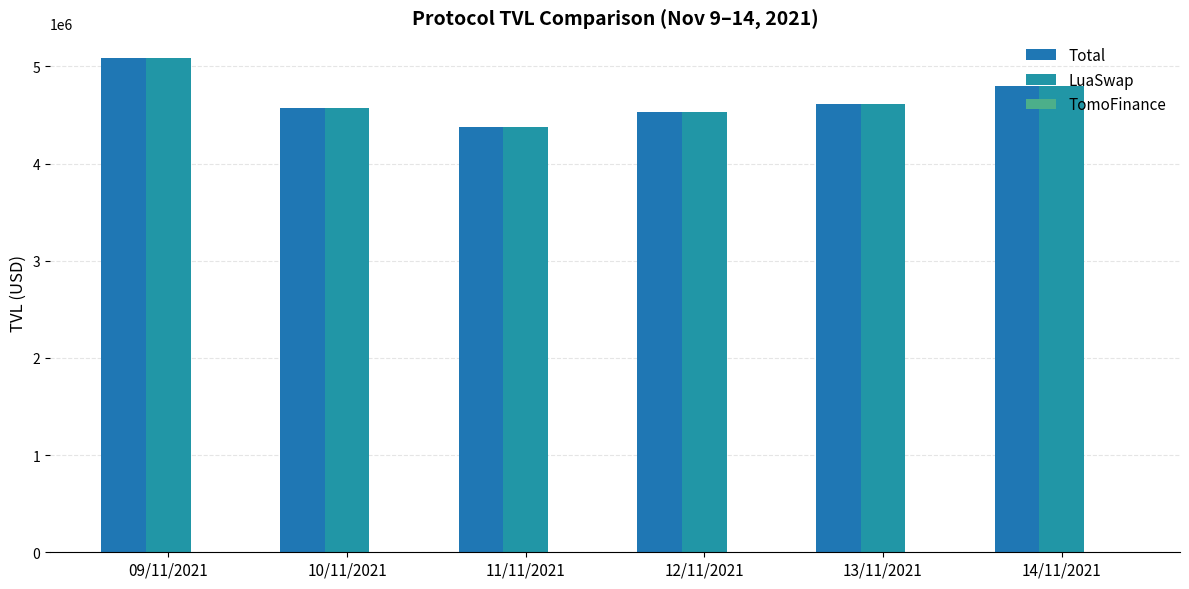

At which label does LuaSwap reach its minimum?

11/11/2021